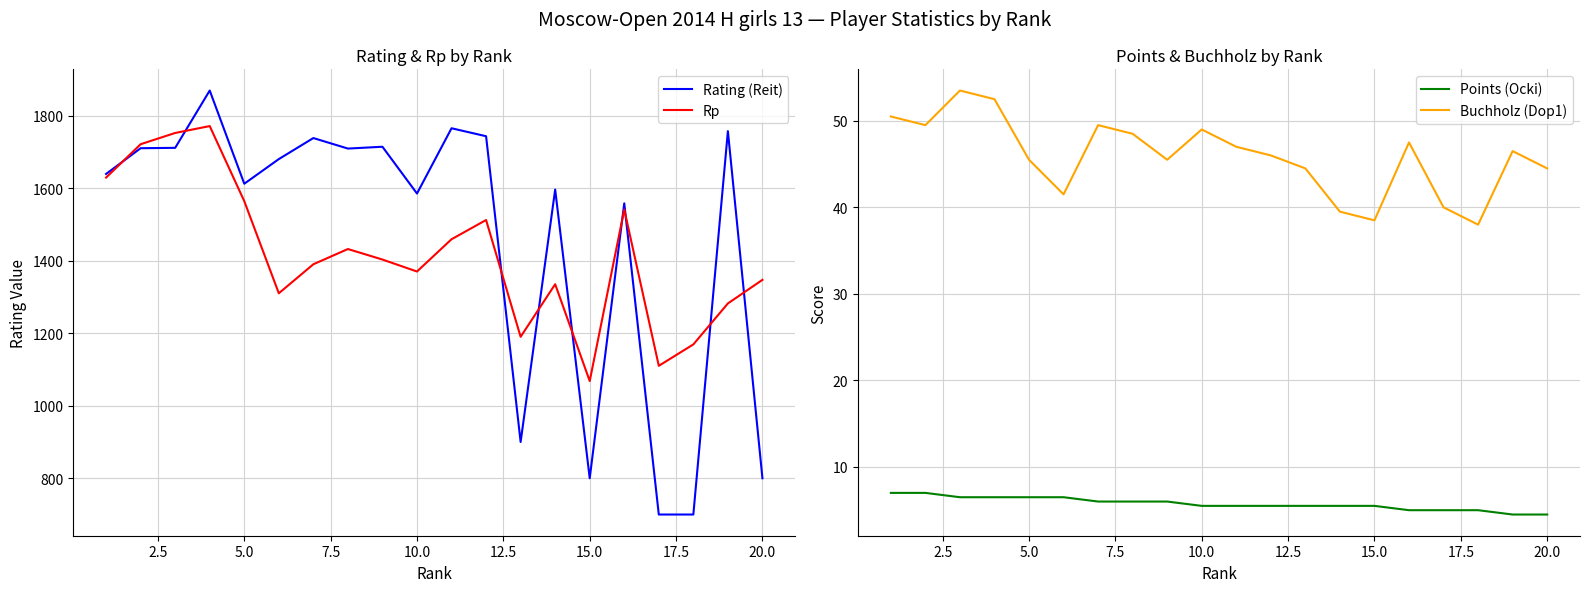

What are all the series names shown in the legend?

Rating (Reit), Rp, Points (Ocki), Buchholz (Dop1)